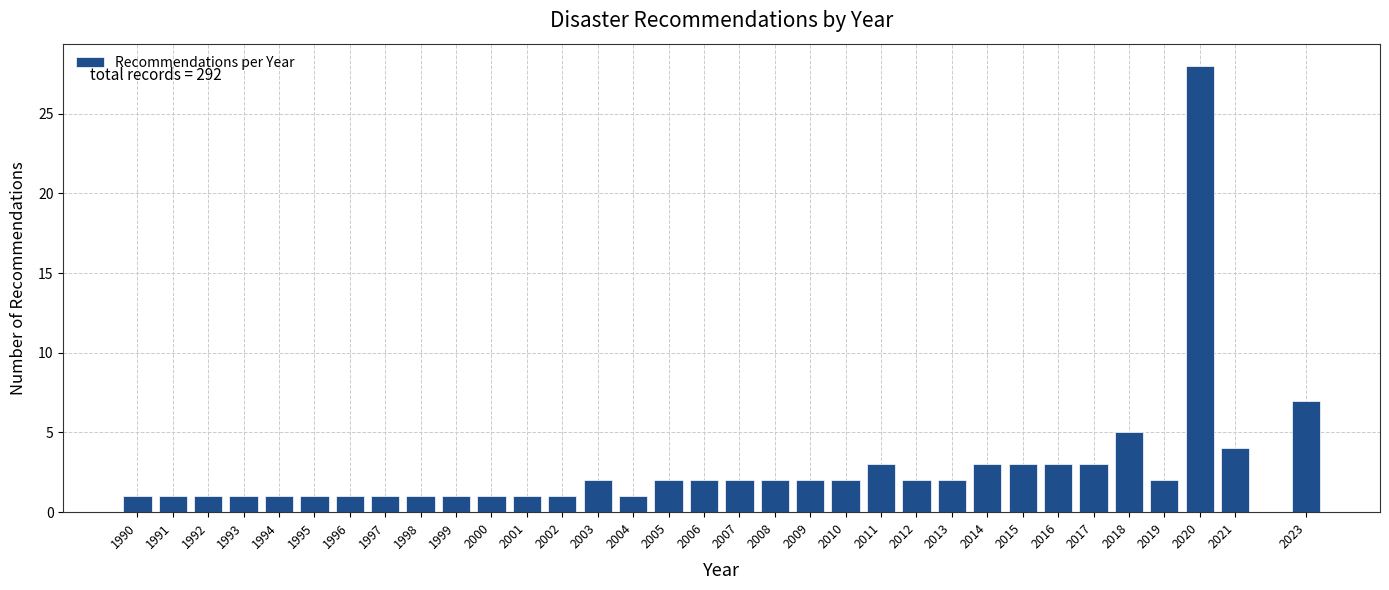

True or false: the data shows 3 at 2013.

False